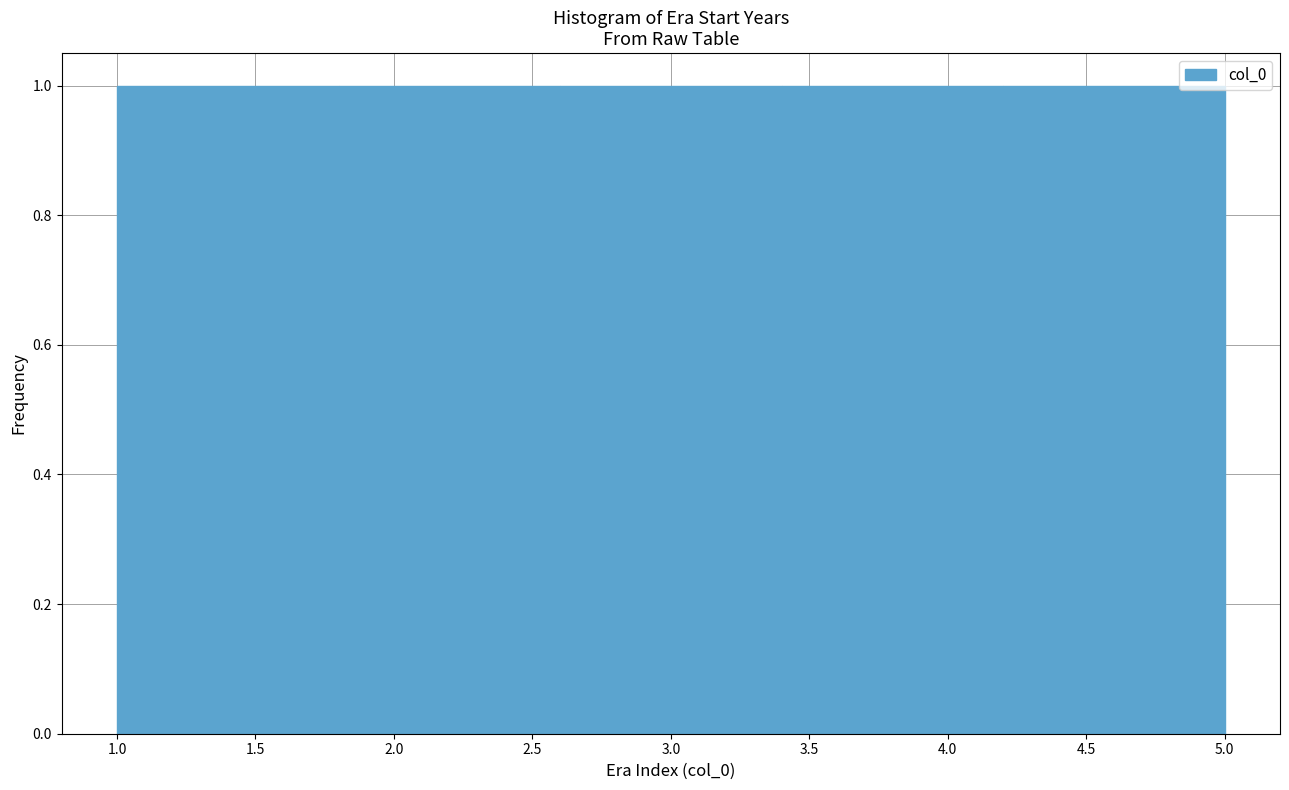

How tall is the bar that spans 3.4 to 4.2 on the x-axis? The values are not printed on the chart, so give them approximately, as read against the axis.

1